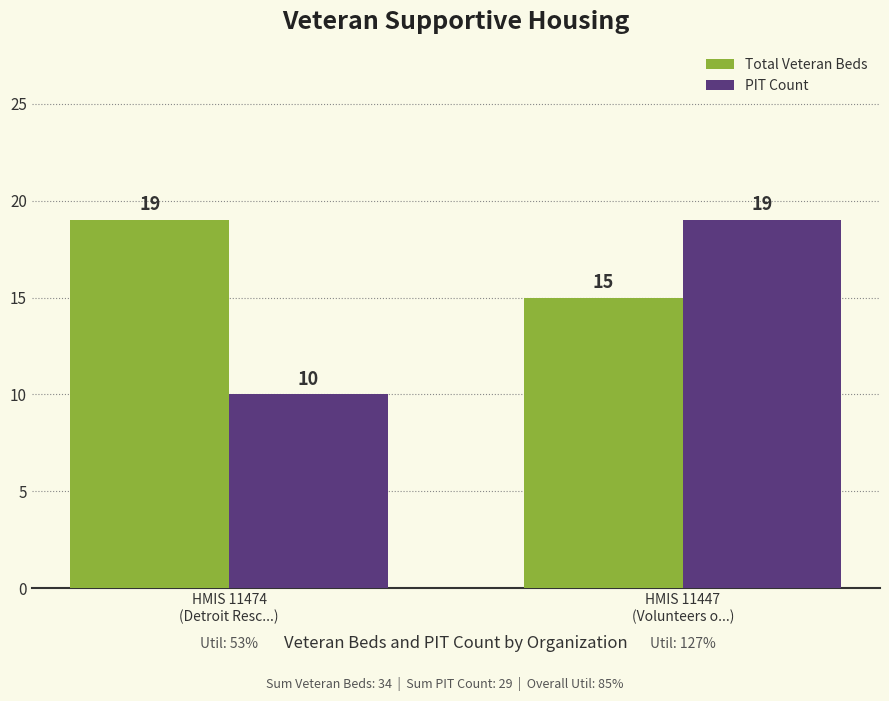

Which category has the lowest value across all series?

HMIS 11474
(Detroit Resc...)